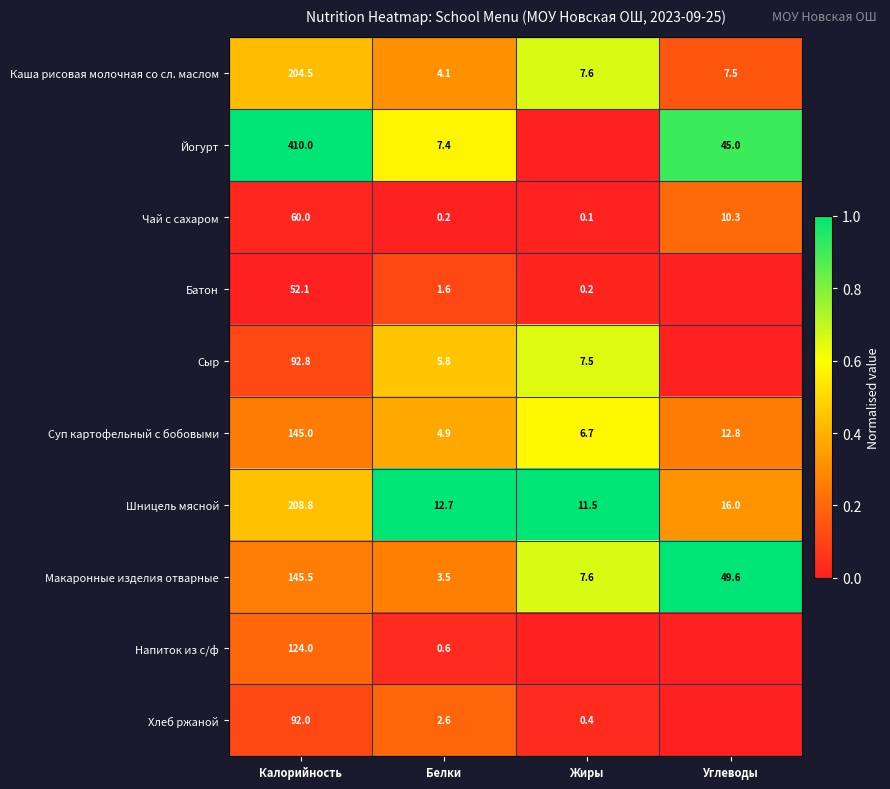

Which category has the lowest value across all series?

Жиры